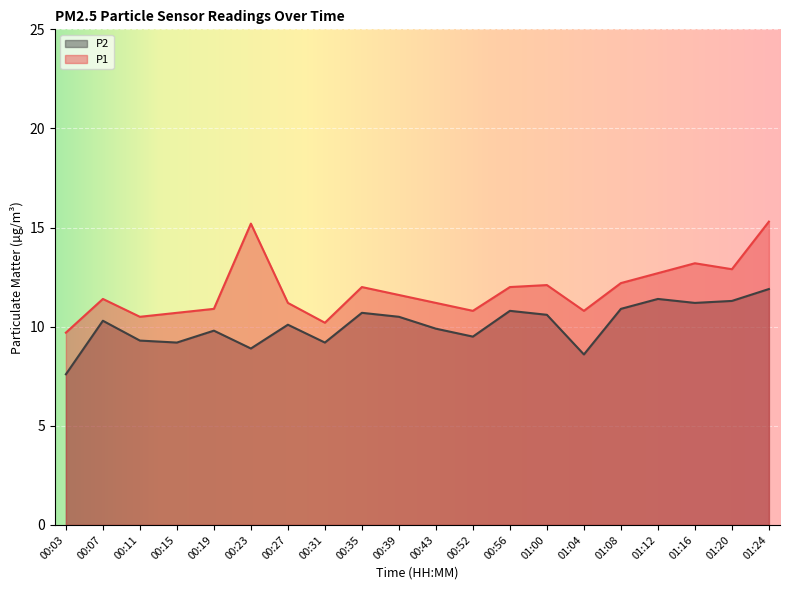

Does the chart display data point markers on the line(s)?

No